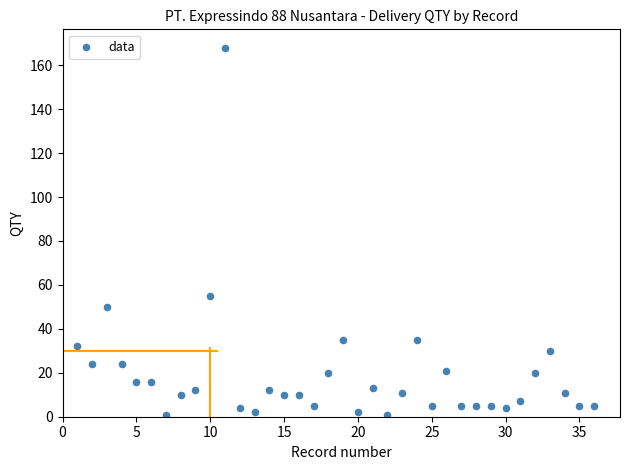

What is the range of Y values (max minus min)?

167